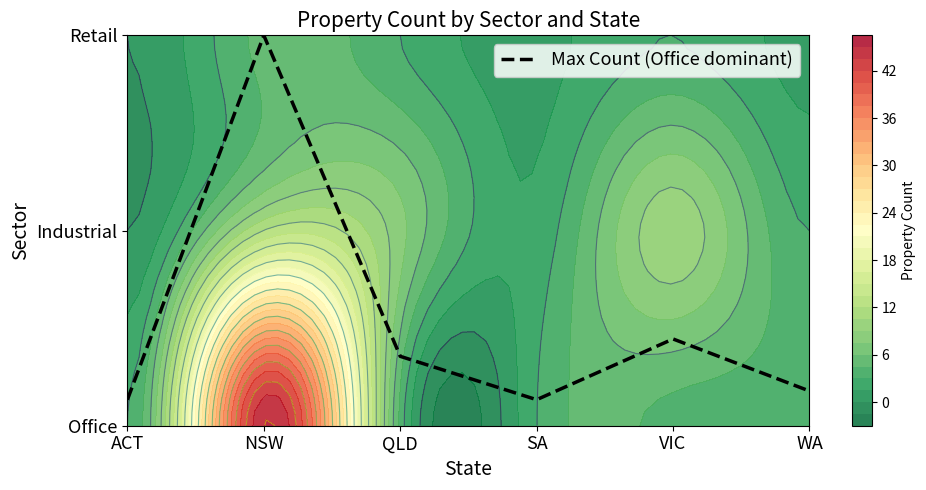

Rank the categories by value from lowest to highest.

ACT, SA, WA, QLD, VIC, NSW